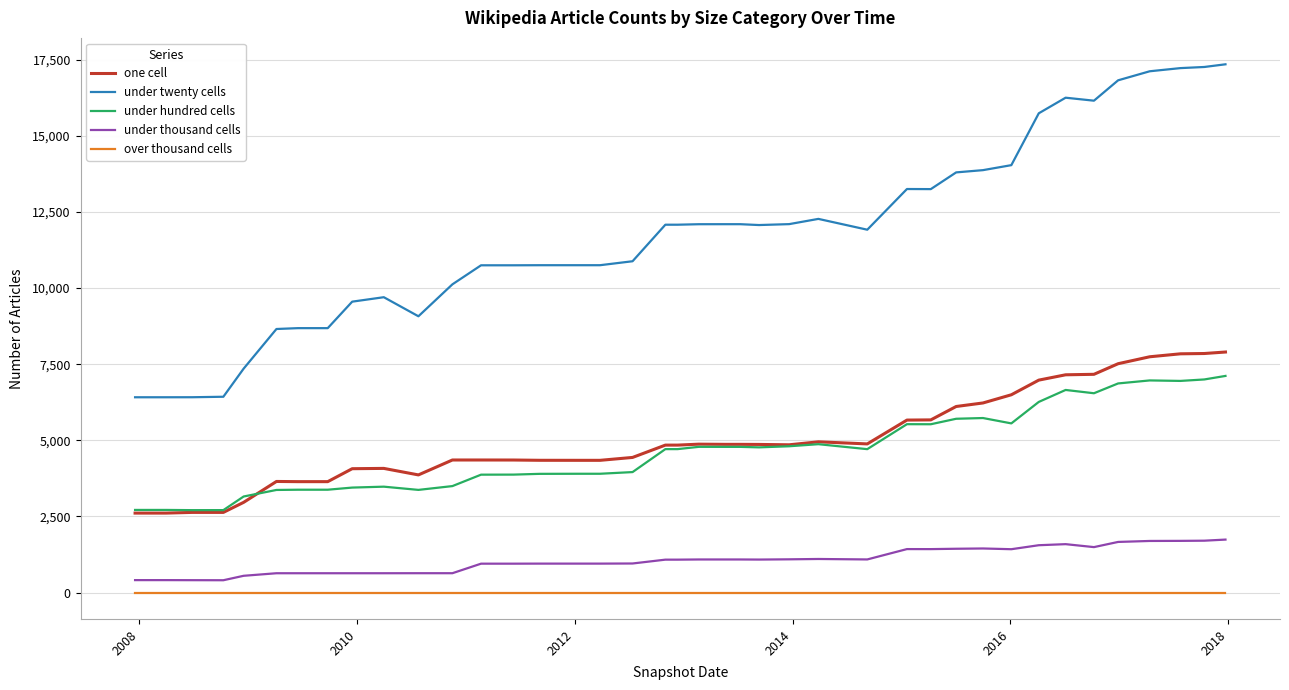

What is the minimum value for under thousand cells?

404